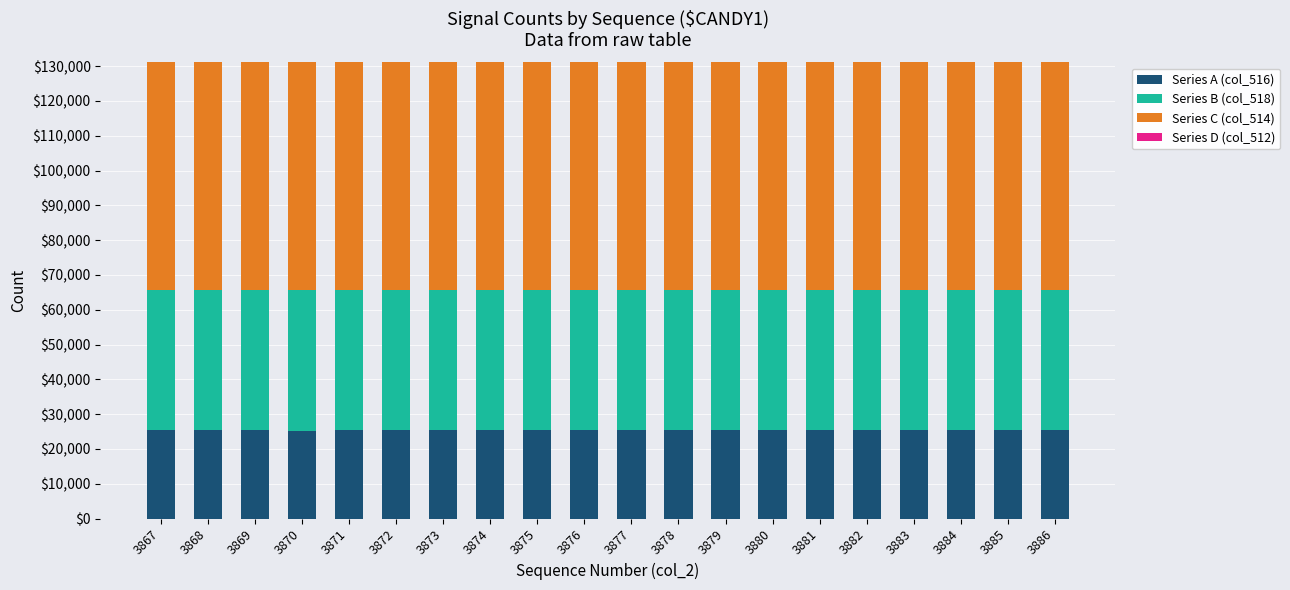

What is the total value across all series at 3876?

131070